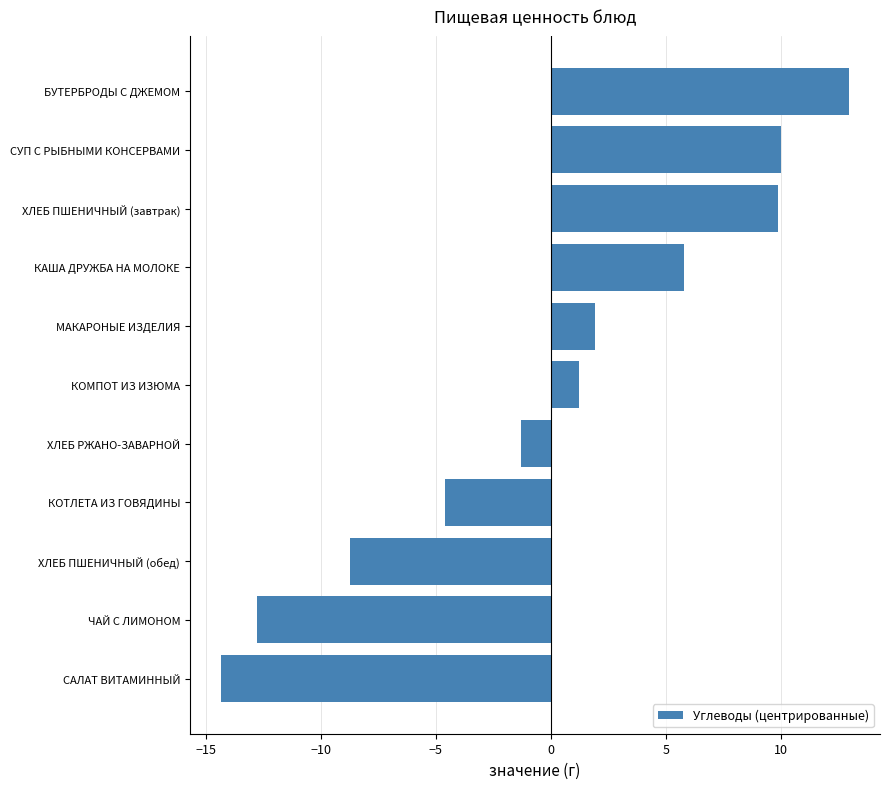

What is the change in value from ХЛЕБ ПШЕНИЧНЫЙ (обед) to МАКАРОНЫЕ ИЗДЕЛИЯ?

+10.6